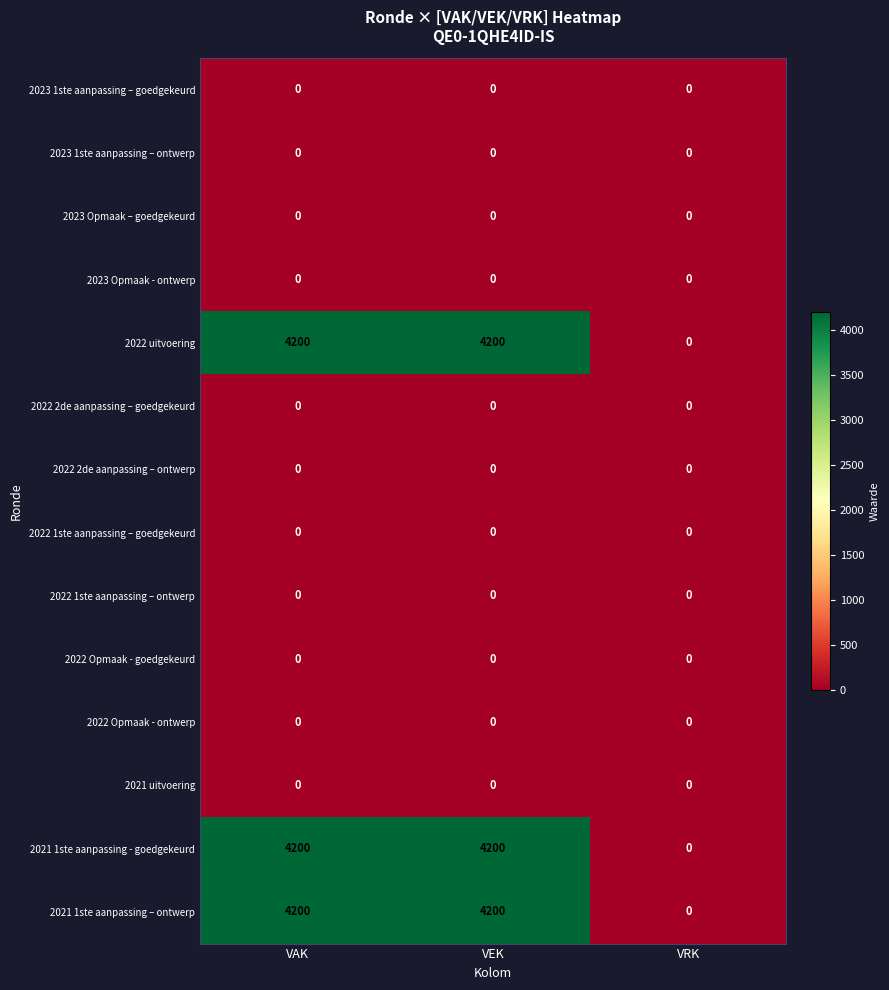

What is the total value across all series at VEK?

12600